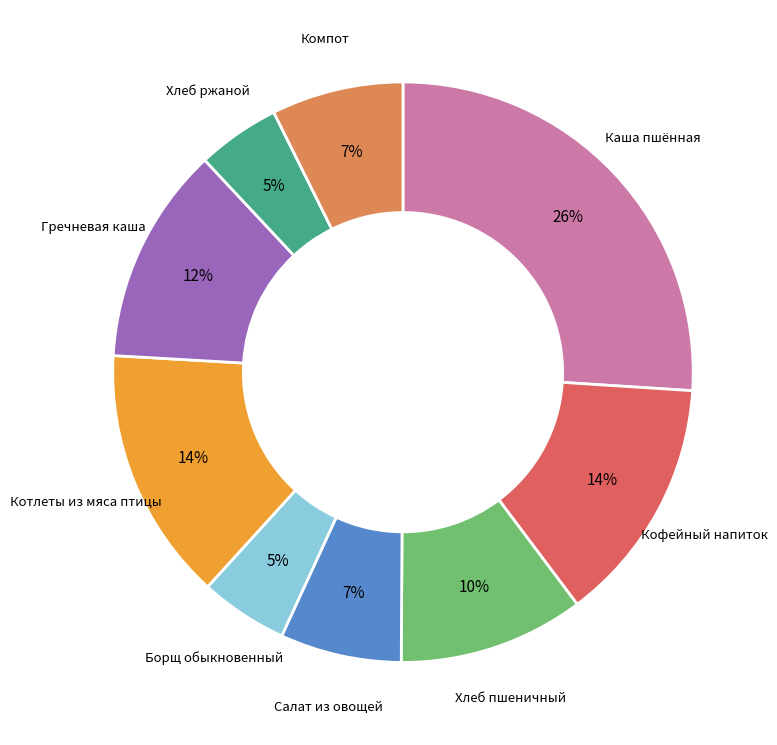

How many slices are in this pie chart?

9